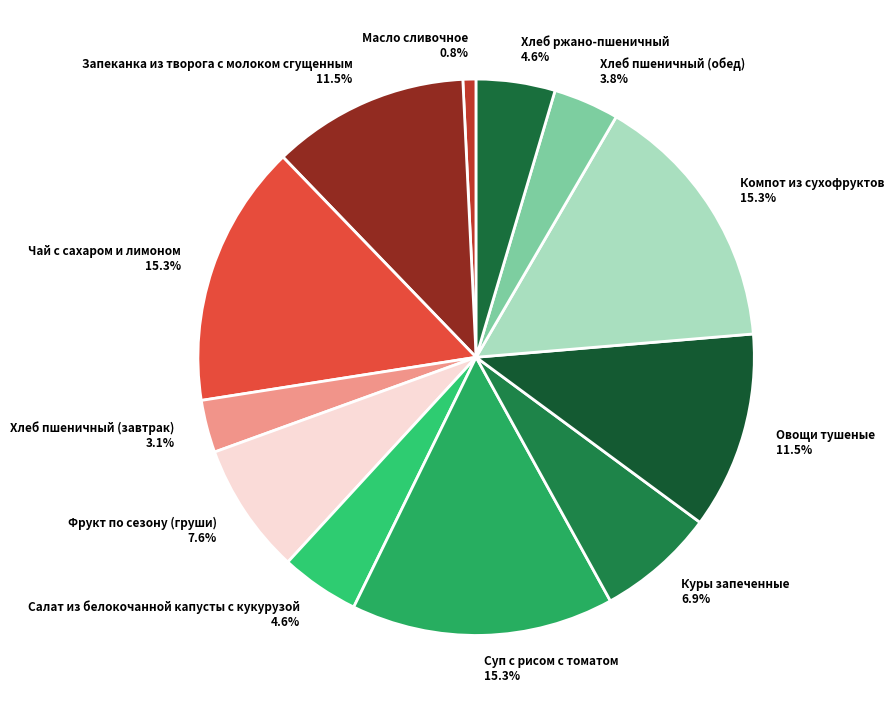

How many slices are in this pie chart?

12